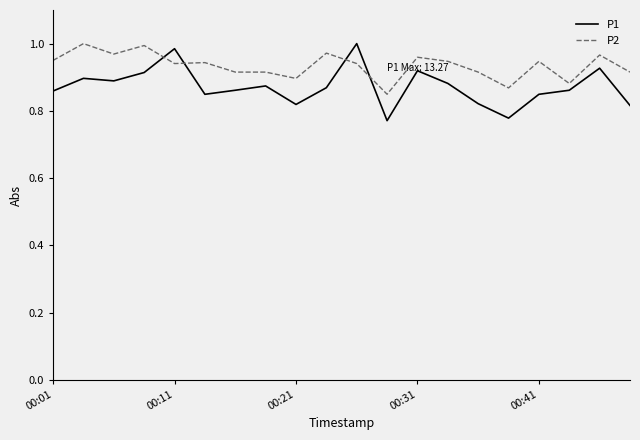

After their last crossing, which series has the higher values: P1 or P2?

P2